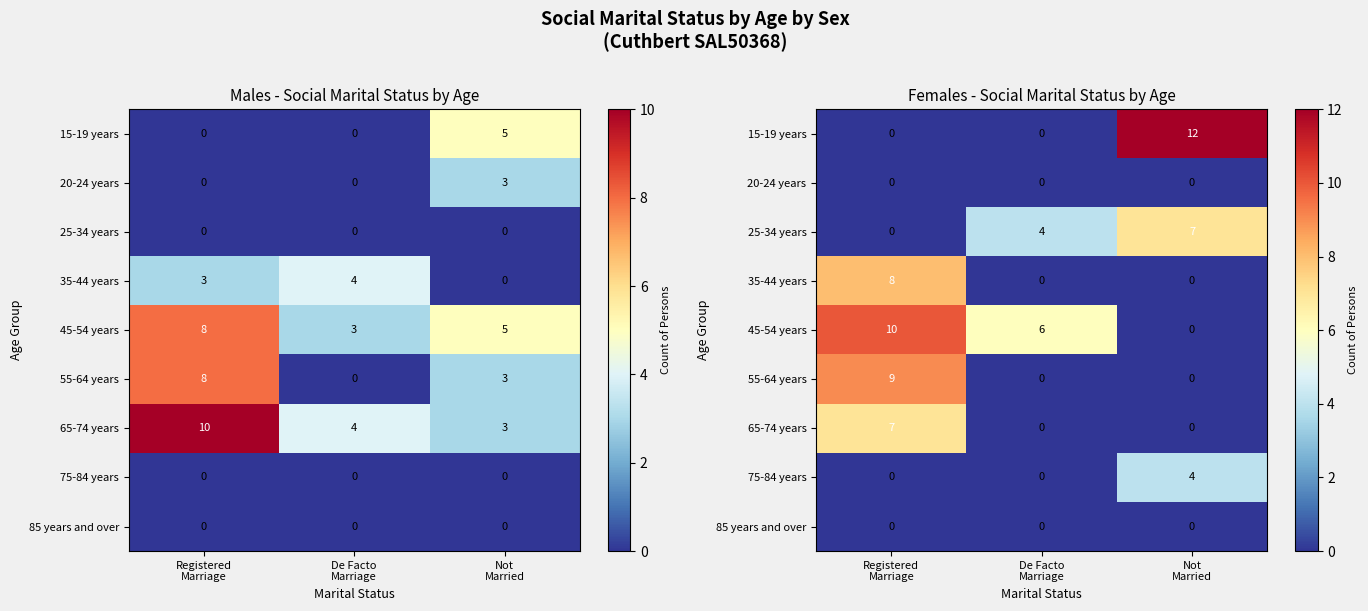

At which category is the sum across all series the highest?

Registered
Marriage